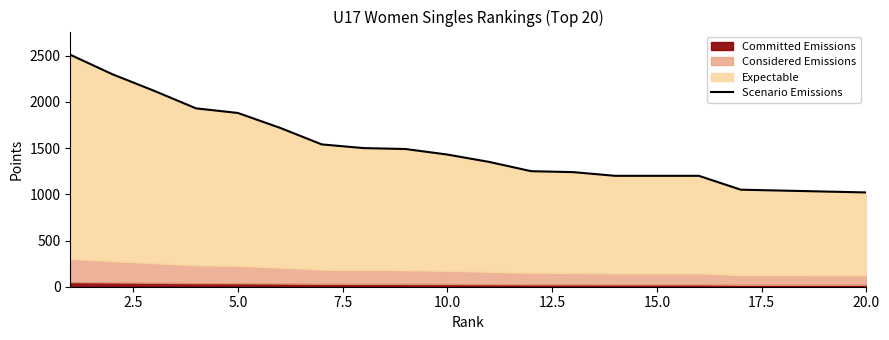

Is it true that the value at 15.0 is 1200?

True